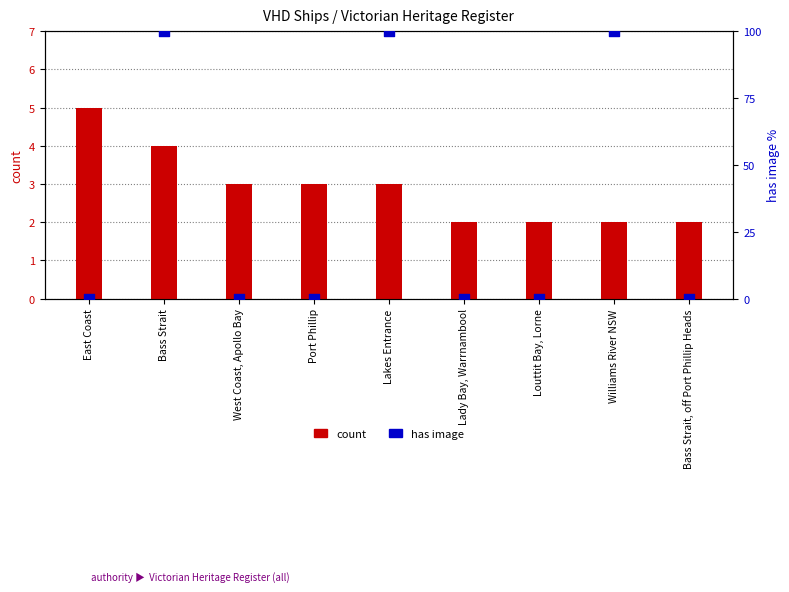

Which series has the largest Y range (max minus min)?

has image (0–100%)